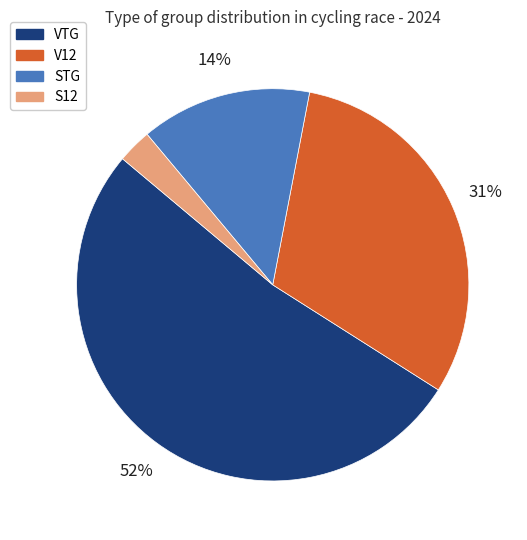

How many segments does this pie chart have?

4